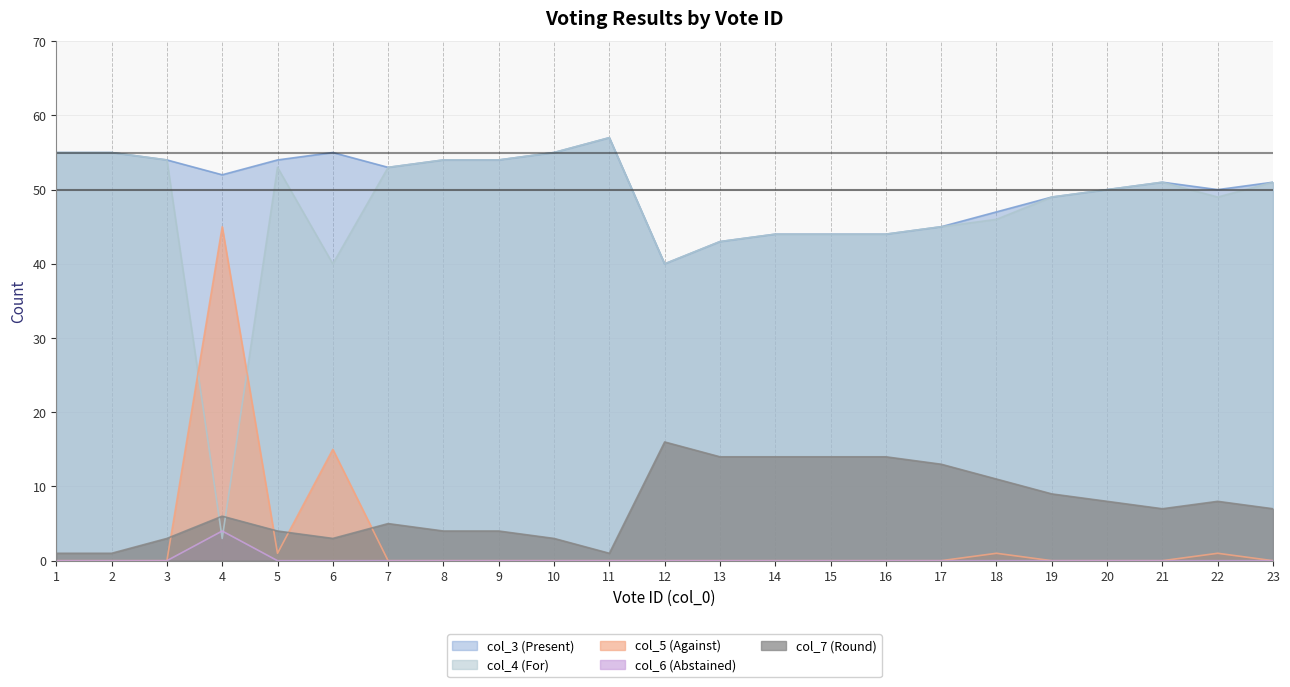

At which category is the sum across all series the highest?

11